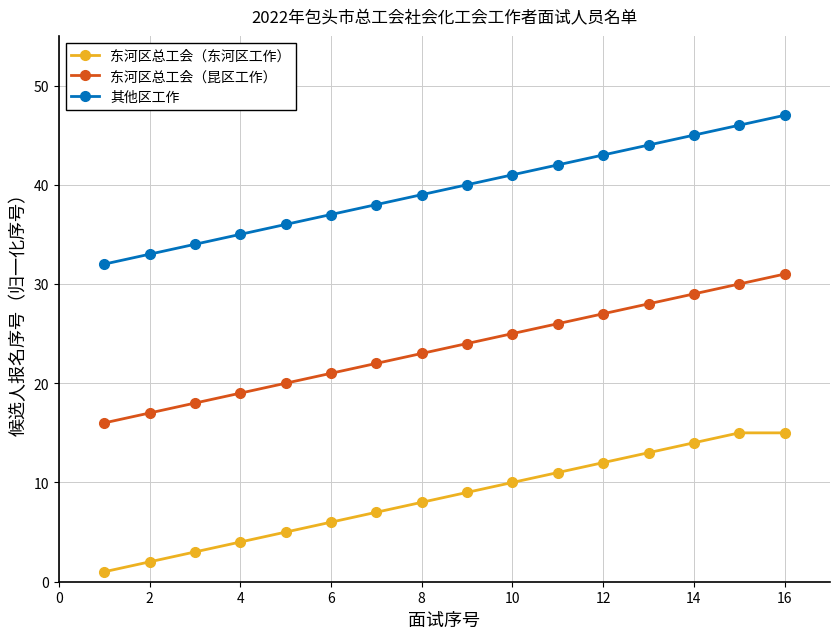

Rank the series by their maximum value, from lowest to highest.

东河区总工会（东河区工作）, 东河区总工会（昆区工作）, 其他区工作